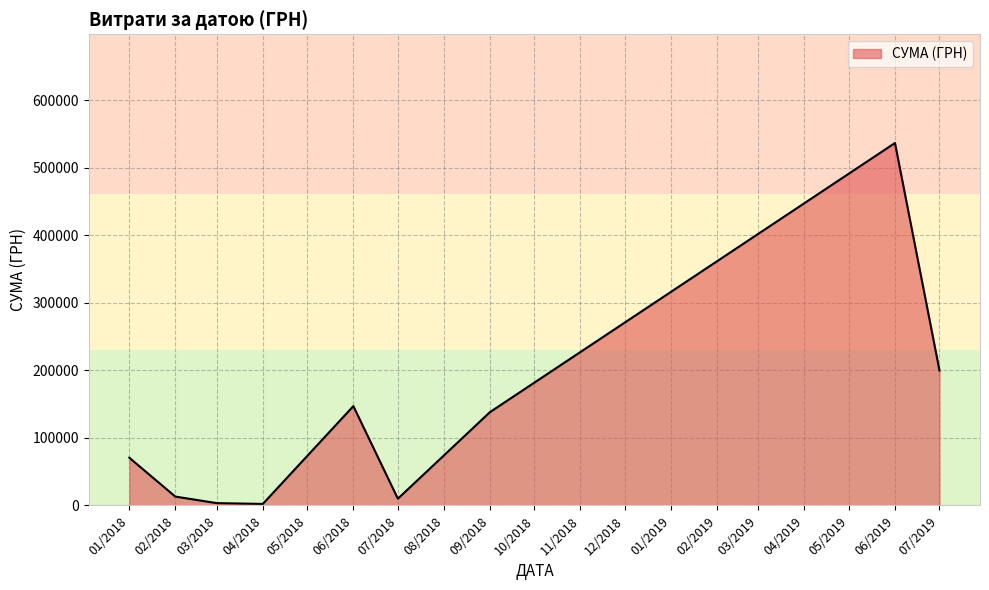

The value at 01/2018 is 70570.9. True or false?

True